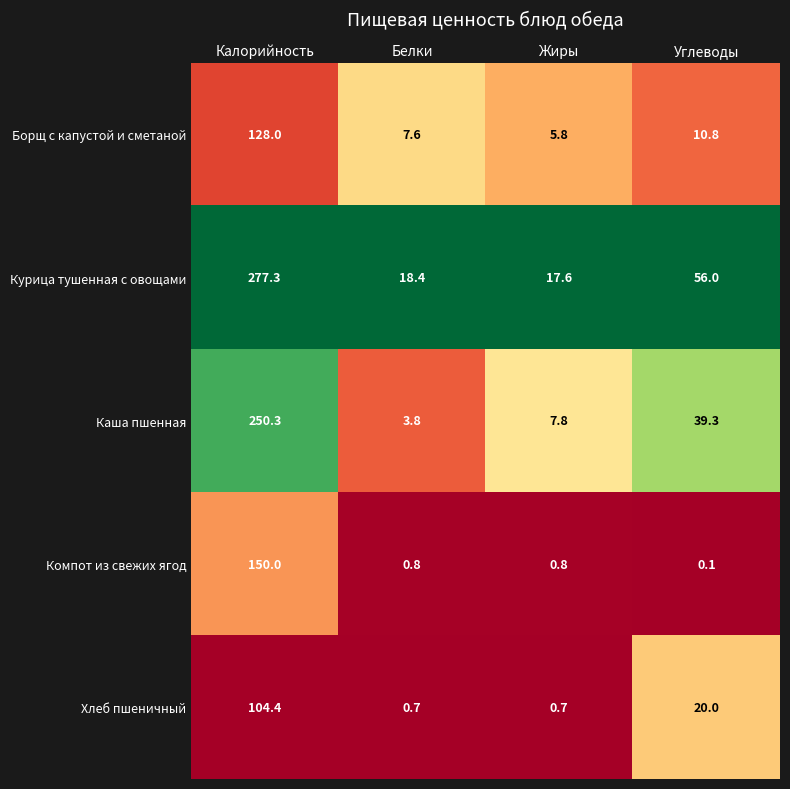

What is the total value across all series at Жиры?

32.7